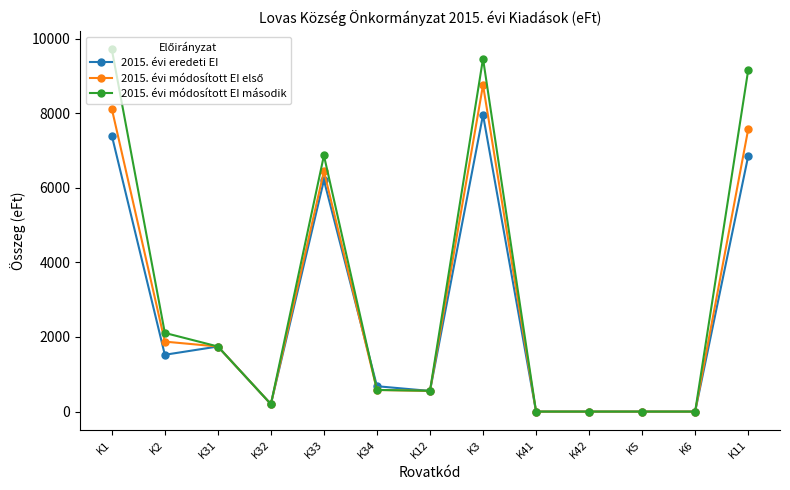

Is it true that 2015. évi eredeti EI equals -5400 at K6?

False